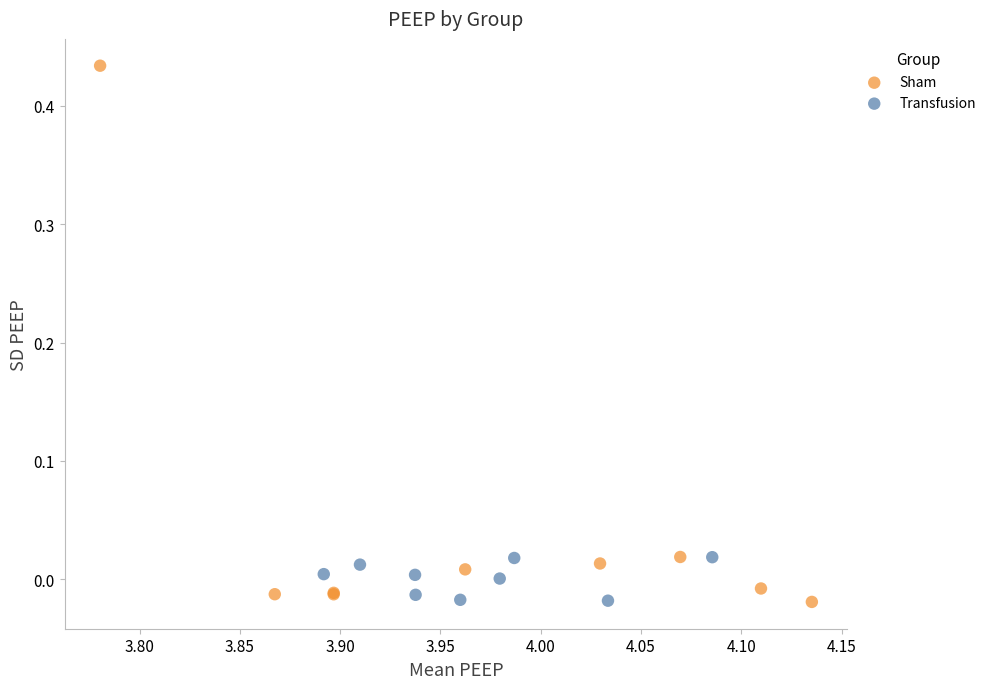

Which series reaches the maximum Y coordinate?

Sham